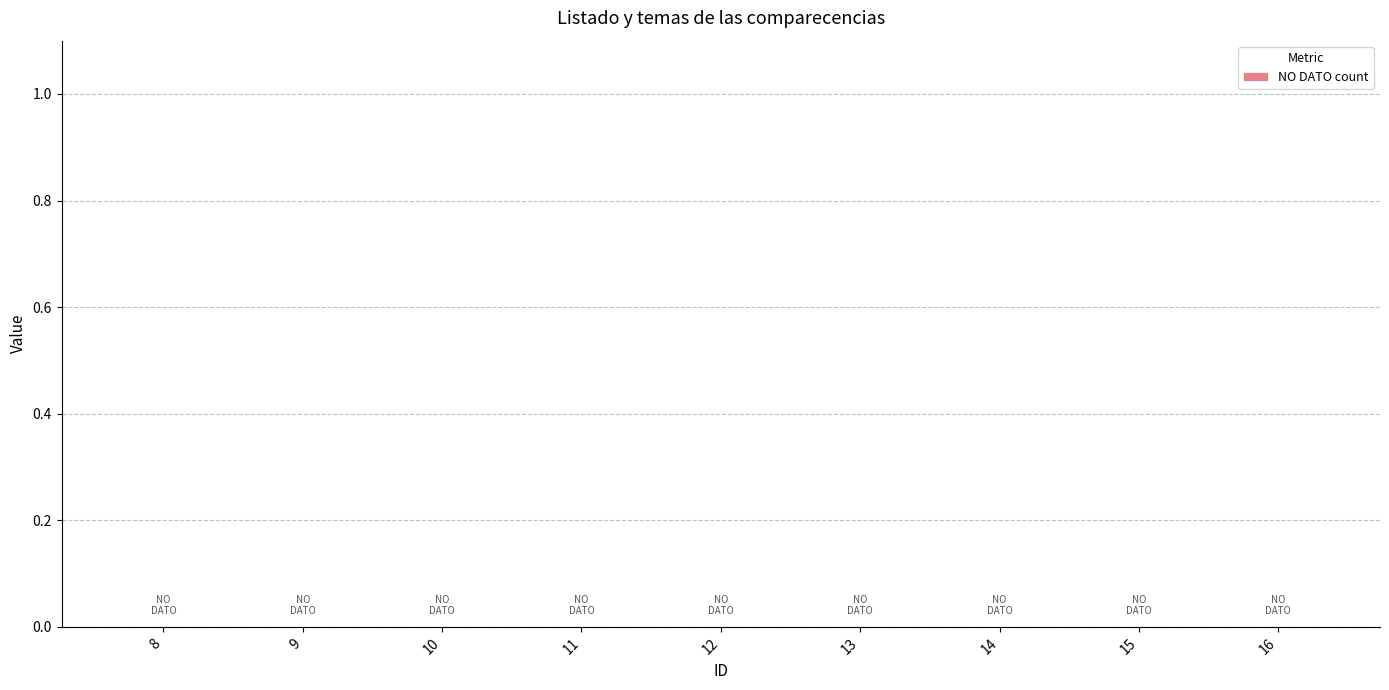

Rank the categories by value from highest to lowest.

16, 15, 14, 13, 12, 11, 10, 9, 8